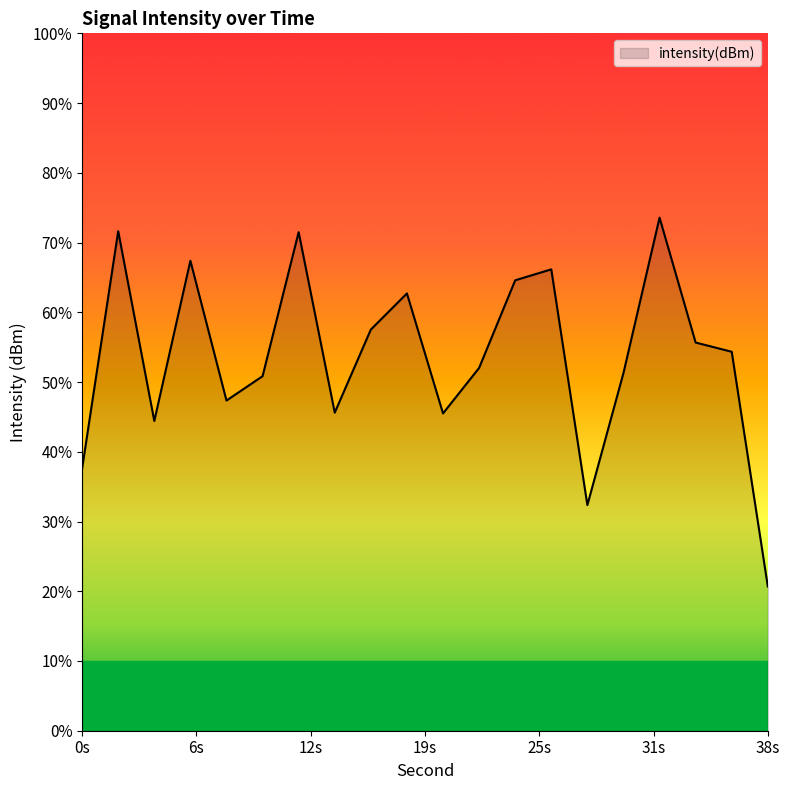

Reading right to left, transcribe all the data shown in this chart.

-141.7	-128.3	-127.7	-120.6	-129.5	-137.1	-123.5	-124.2	-129.2	-131.8	-124.9	-127.0	-131.8	-121.4	-129.7	-131.1	-123.0	-132.2	-121.4	-135.0